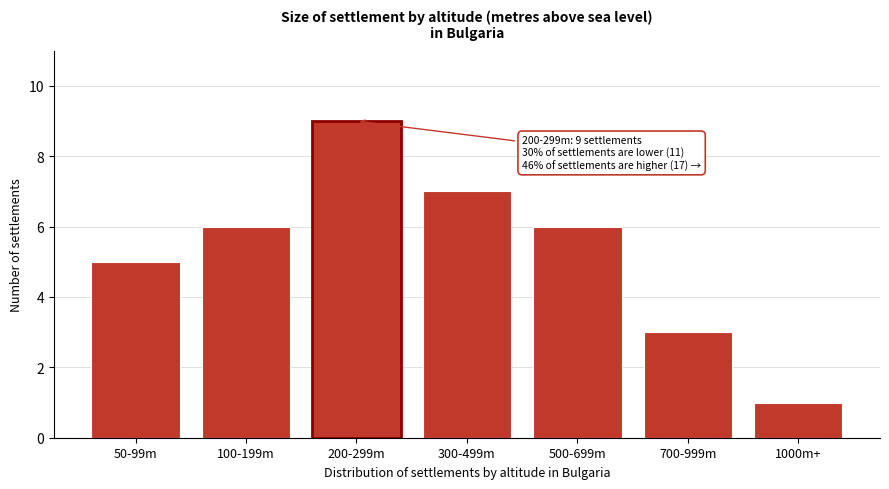

Reading right to left, list all the values displayed in this chart.

1000m+=1	700-999m=3	500-699m=6	300-499m=7	200-299m=9	100-199m=6	50-99m=5